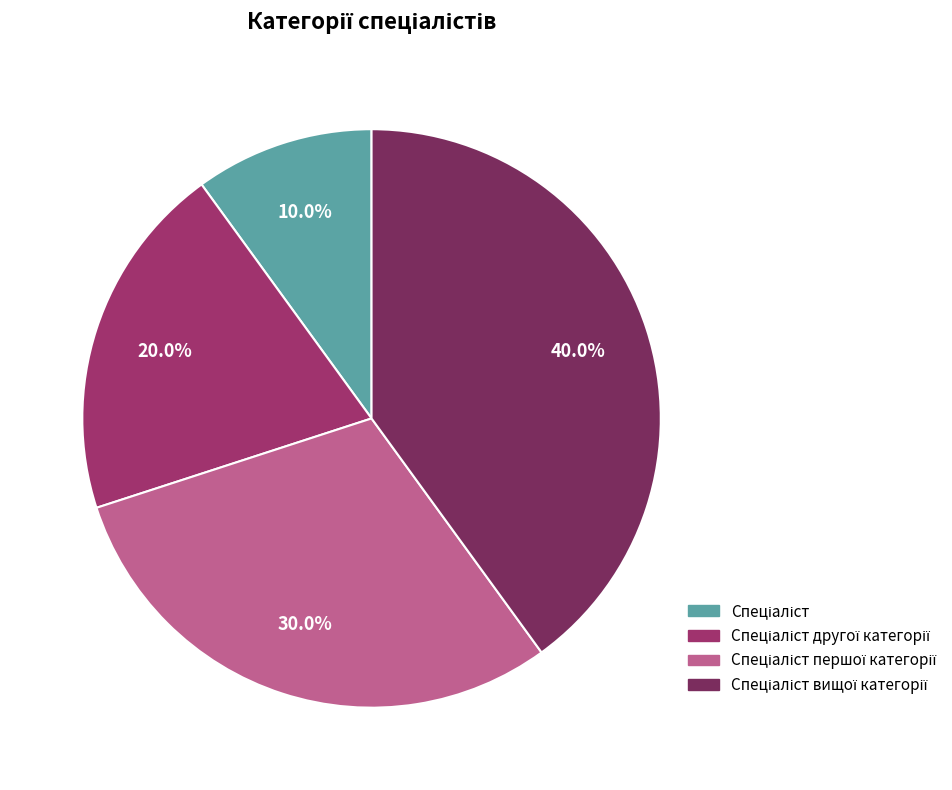

Does any single category account for the majority?

No